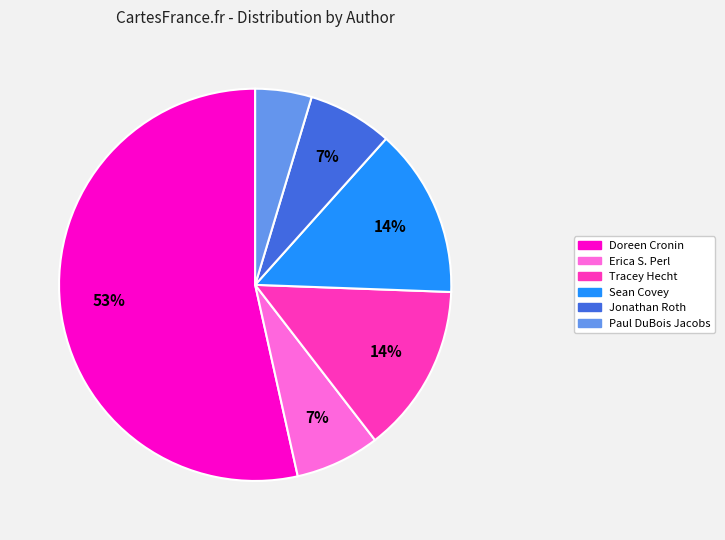

How many segments does this pie chart have?

6